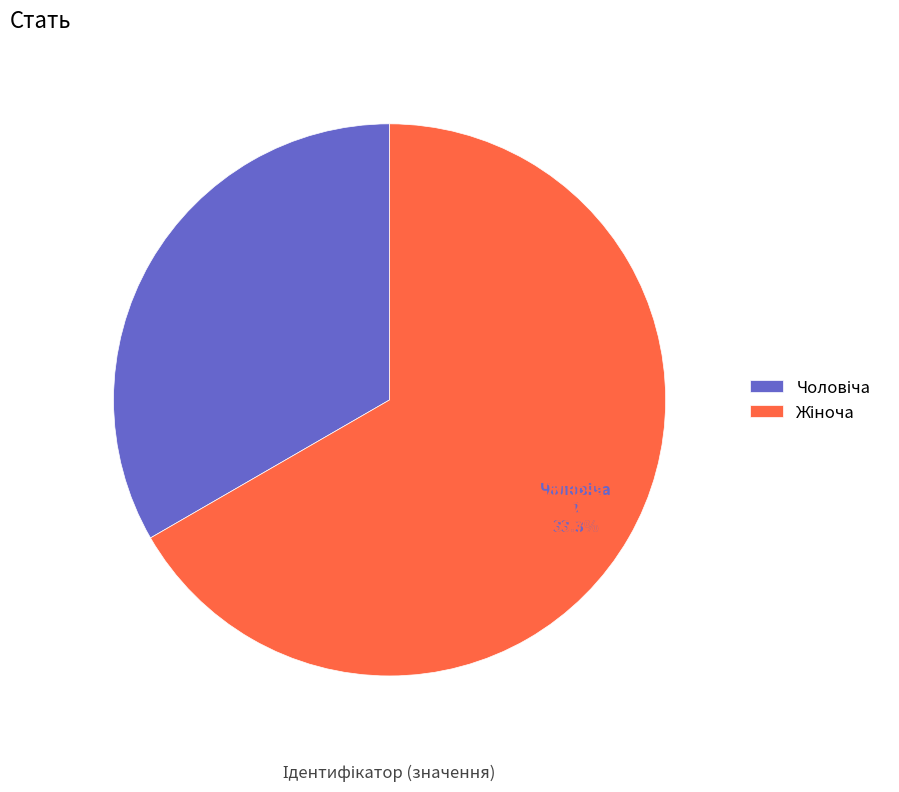

Which has a higher value, Чоловіча or Жіноча?

Жіноча